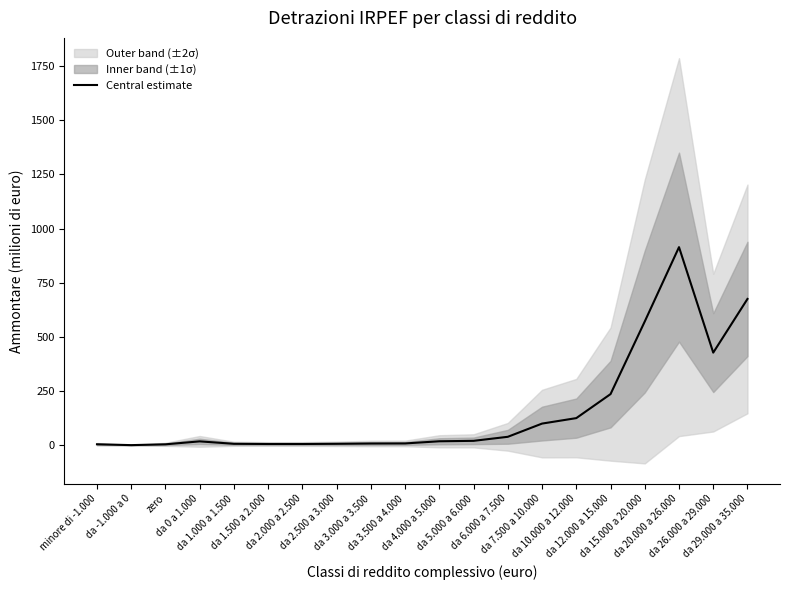

How many values are below 18?

9